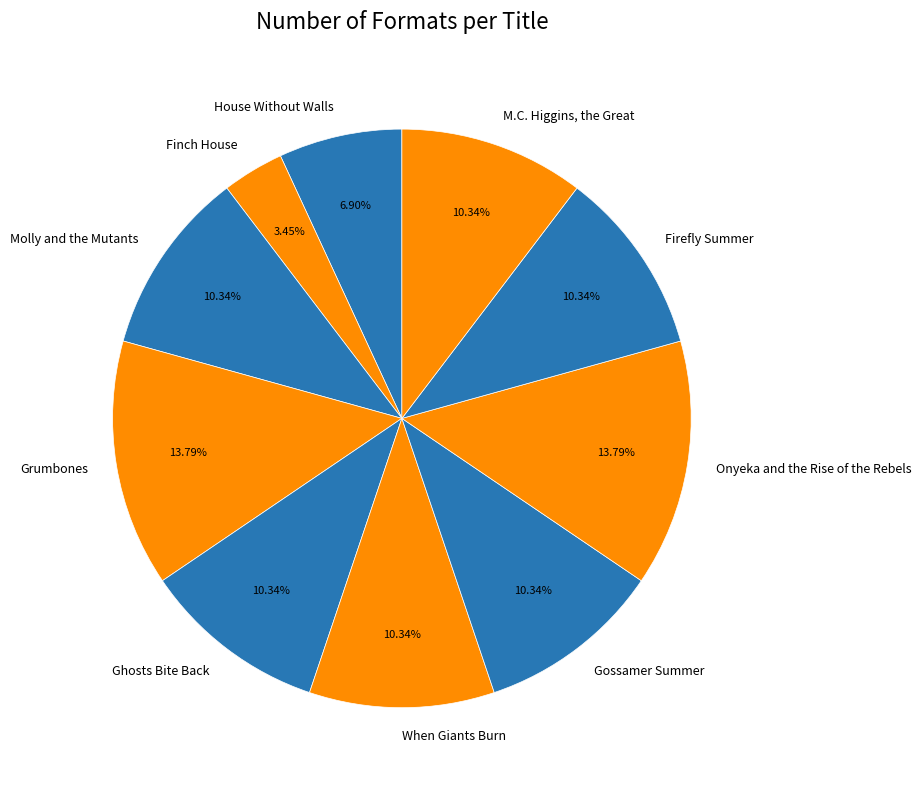

Is there a majority slice in this chart?

No